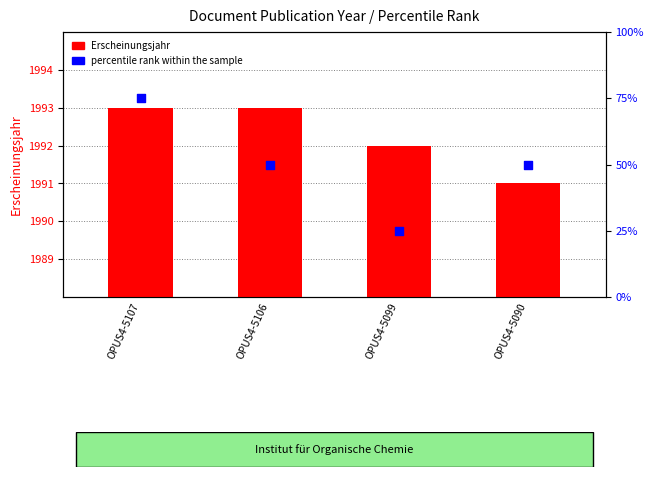

Is the value of Erscheinungsjahr at OPUS4-5107 greater than the value of percentile rank within the sample at OPUS4-5099?

Yes